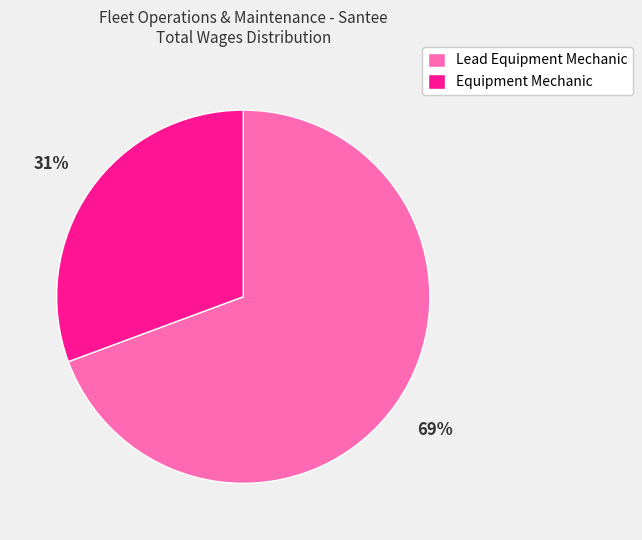

Which category accounts for the majority?

Lead Equipment Mechanic